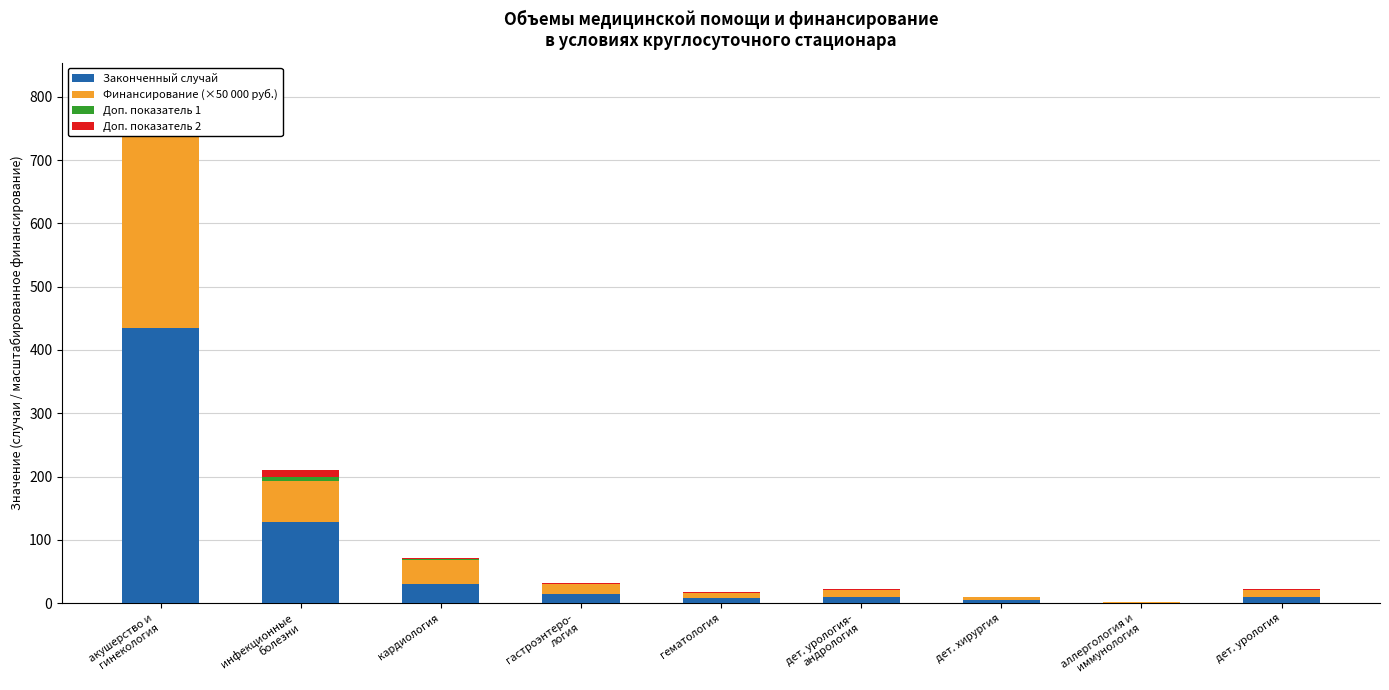

What is the average value of the Финансирование (×50 000 руб.) series?

52.6